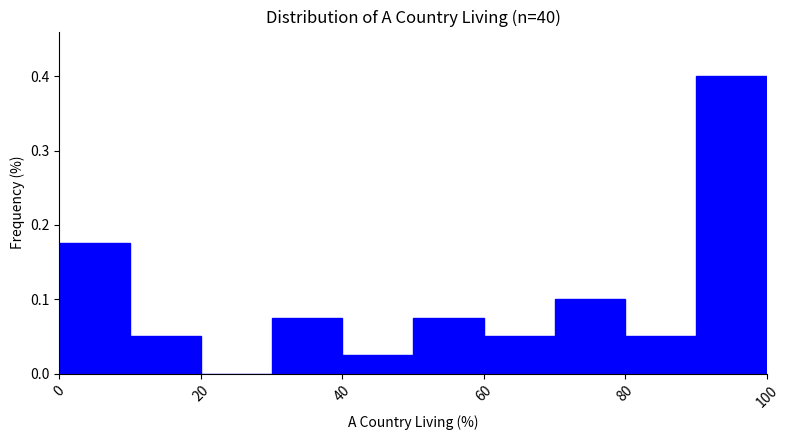

Reading left to right, list every bar in this chart as the range it spans on the x-axis followed by its height. The values are not printed on the chart, so give them approximately, as read against the axis.

0 to 10: 0.18
10 to 20: 0.05
20 to 30: 0
30 to 40: 0.08
40 to 50: 0.03
50 to 60: 0.08
60 to 70: 0.05
70 to 80: 0.10
80 to 90: 0.05
90 to 100: 0.40